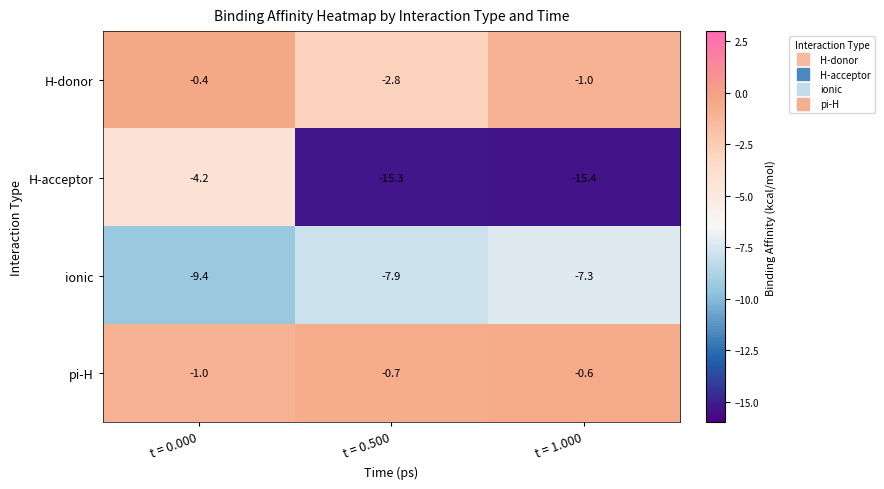

What is the difference between the maximum and minimum values in the H-donor series?

2.4